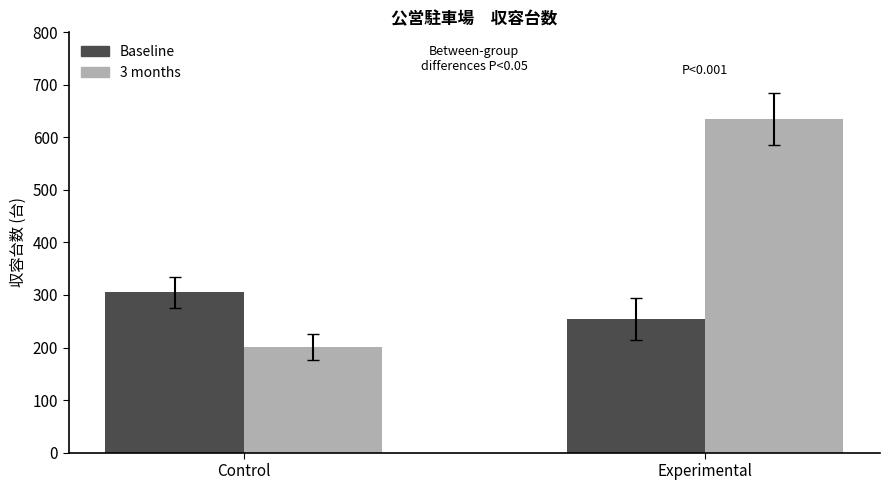

List the series in order of their overall mean, highest first.

3 months, Baseline